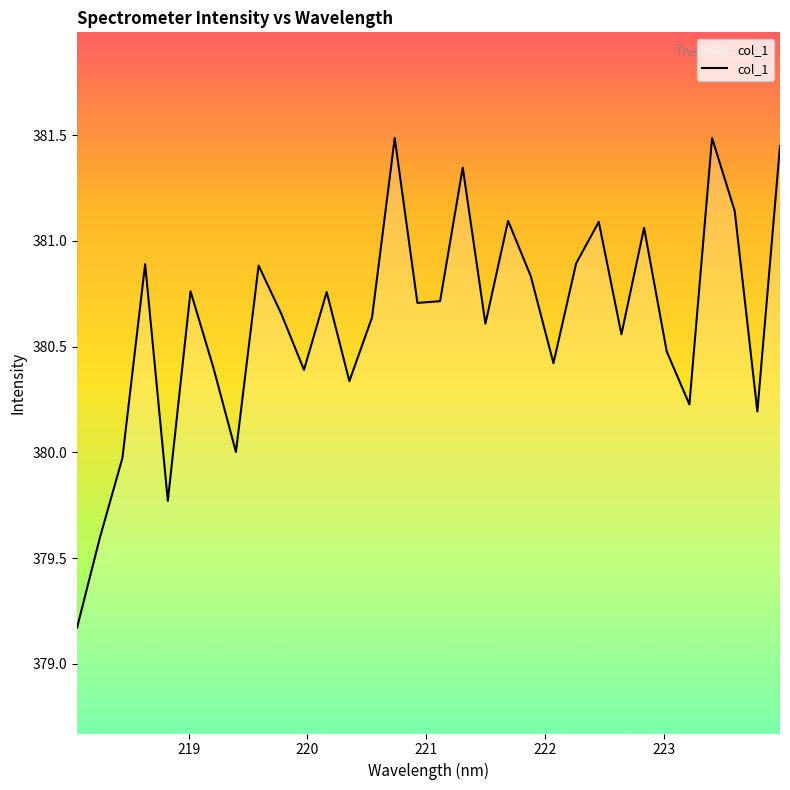

What is the maximum value shown in the chart?

381.5